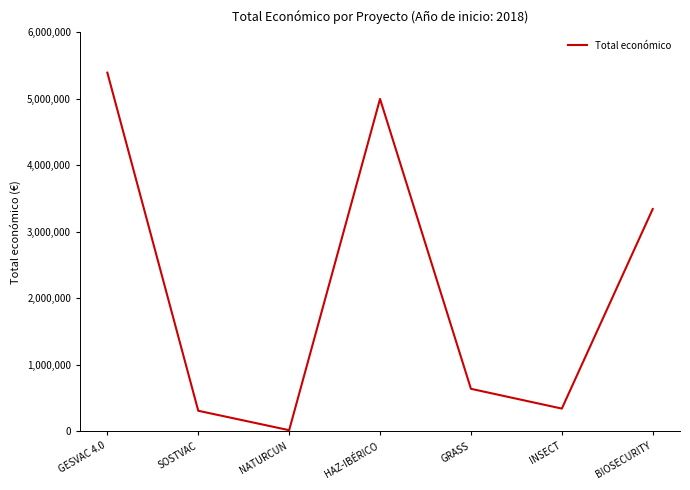

What is the change in value from GRASS to INSECT?

-297093